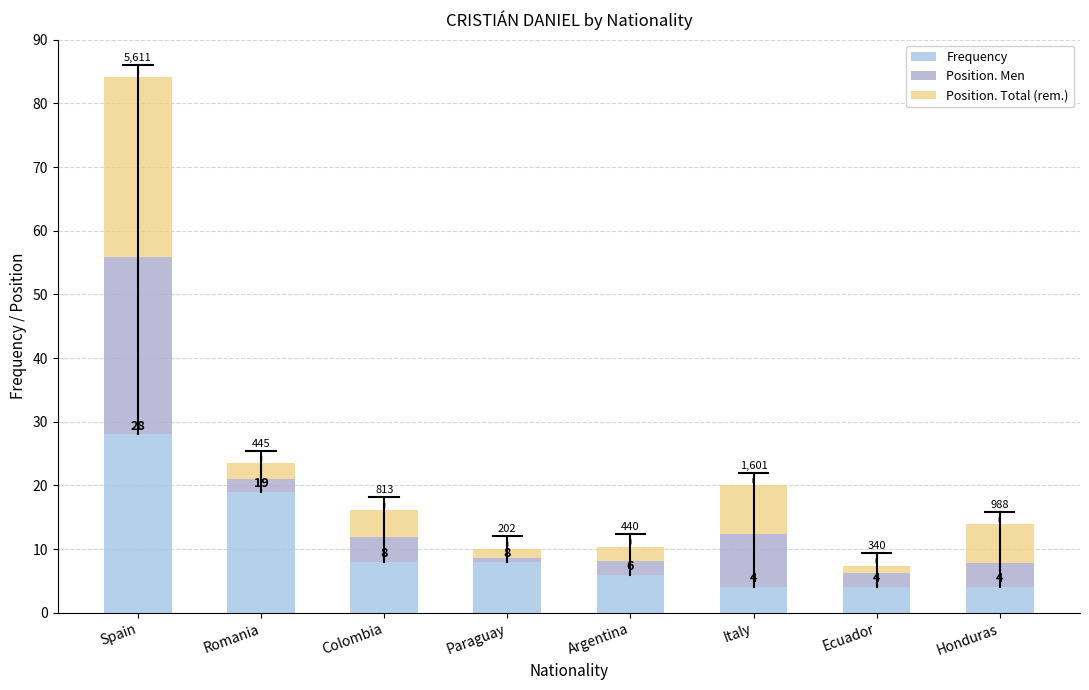

How many bars are there in total?

8